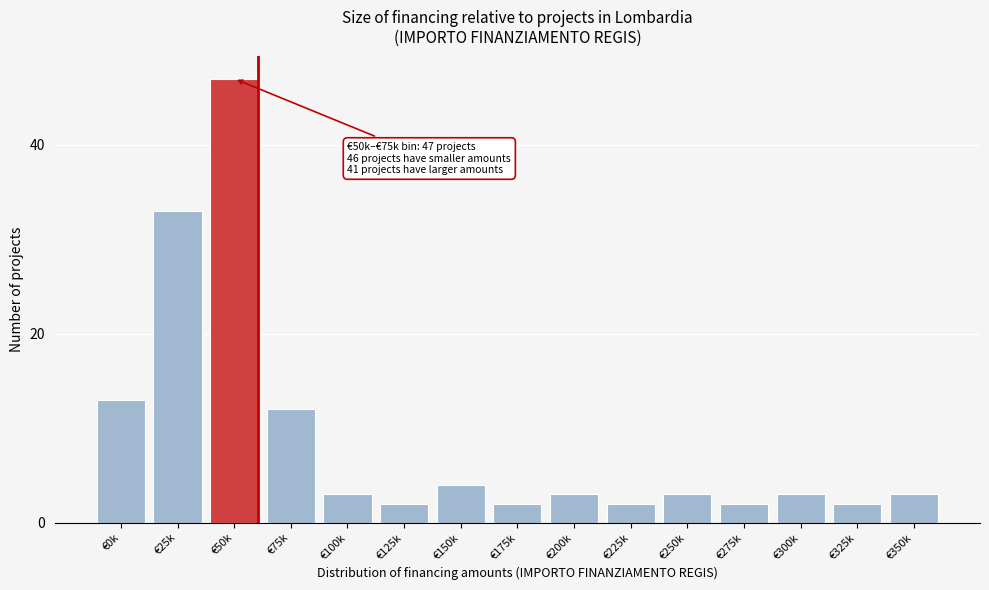

Reading left to right, extract all data points from this chart.

€0k=13	€25k=33	€50k=47	€75k=12	€100k=3	€125k=2	€150k=4	€175k=2	€200k=3	€225k=2	€250k=3	€275k=2	€300k=3	€325k=2	€350k=3